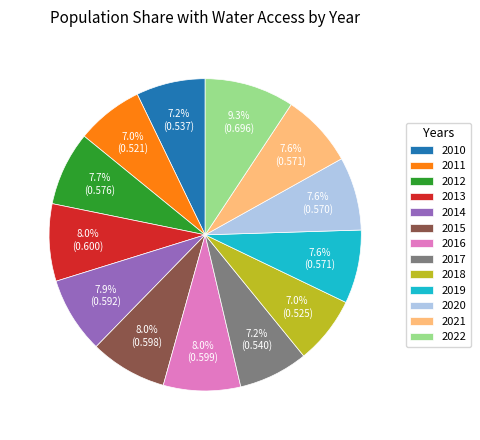

True or false: 2016 accounts for 1% of the total.

False